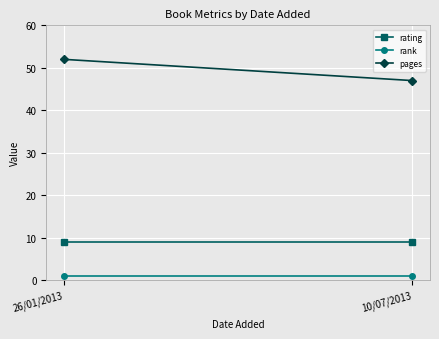

What is the approximate value of rank at 26/01/2013?

1